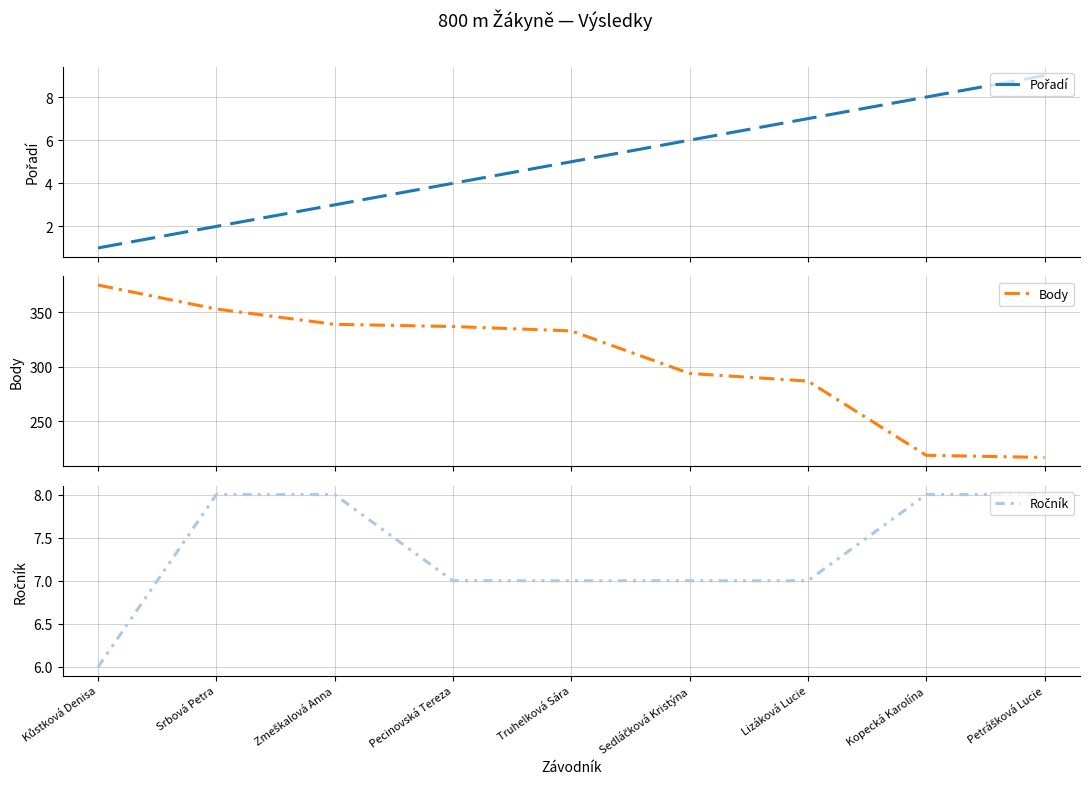

True or false: Body and Ročník cross at least once.

False